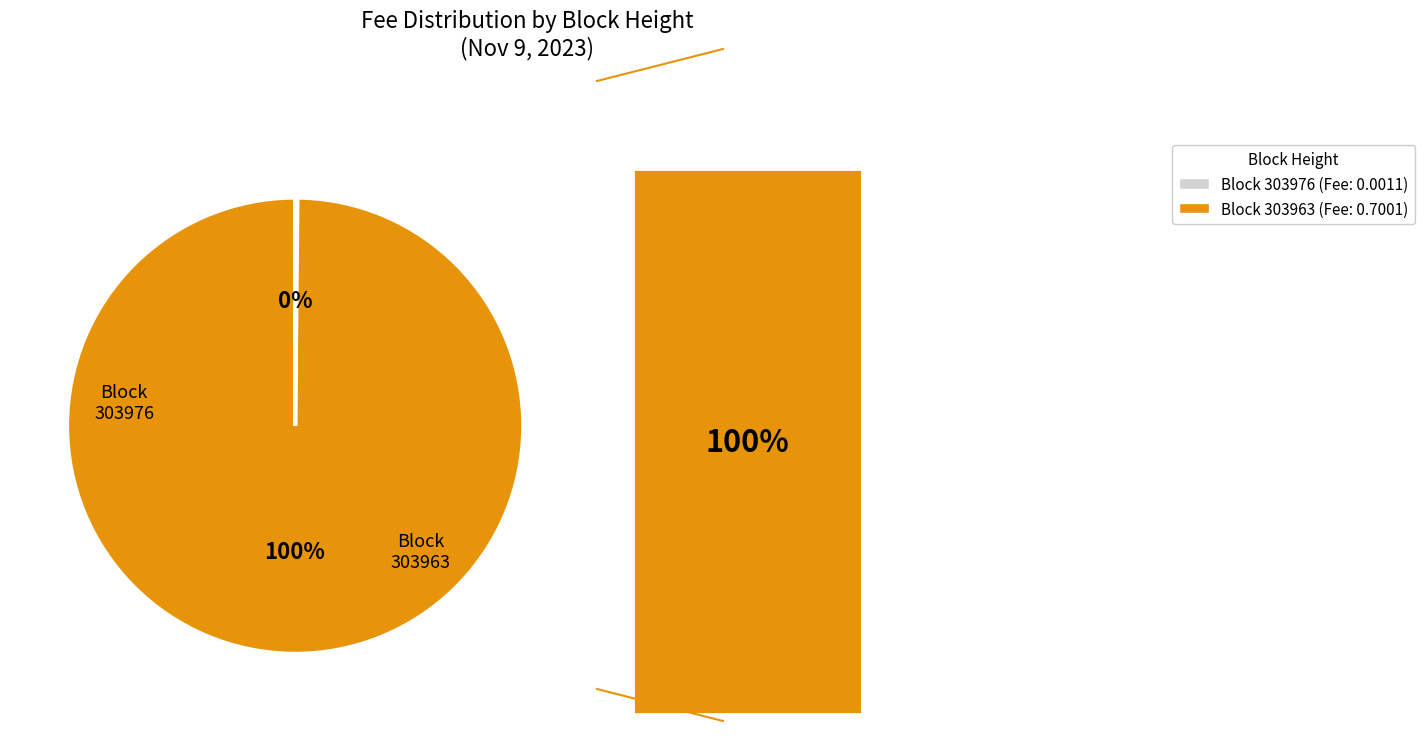

Is there any slice that represents more than half of the pie?

Yes